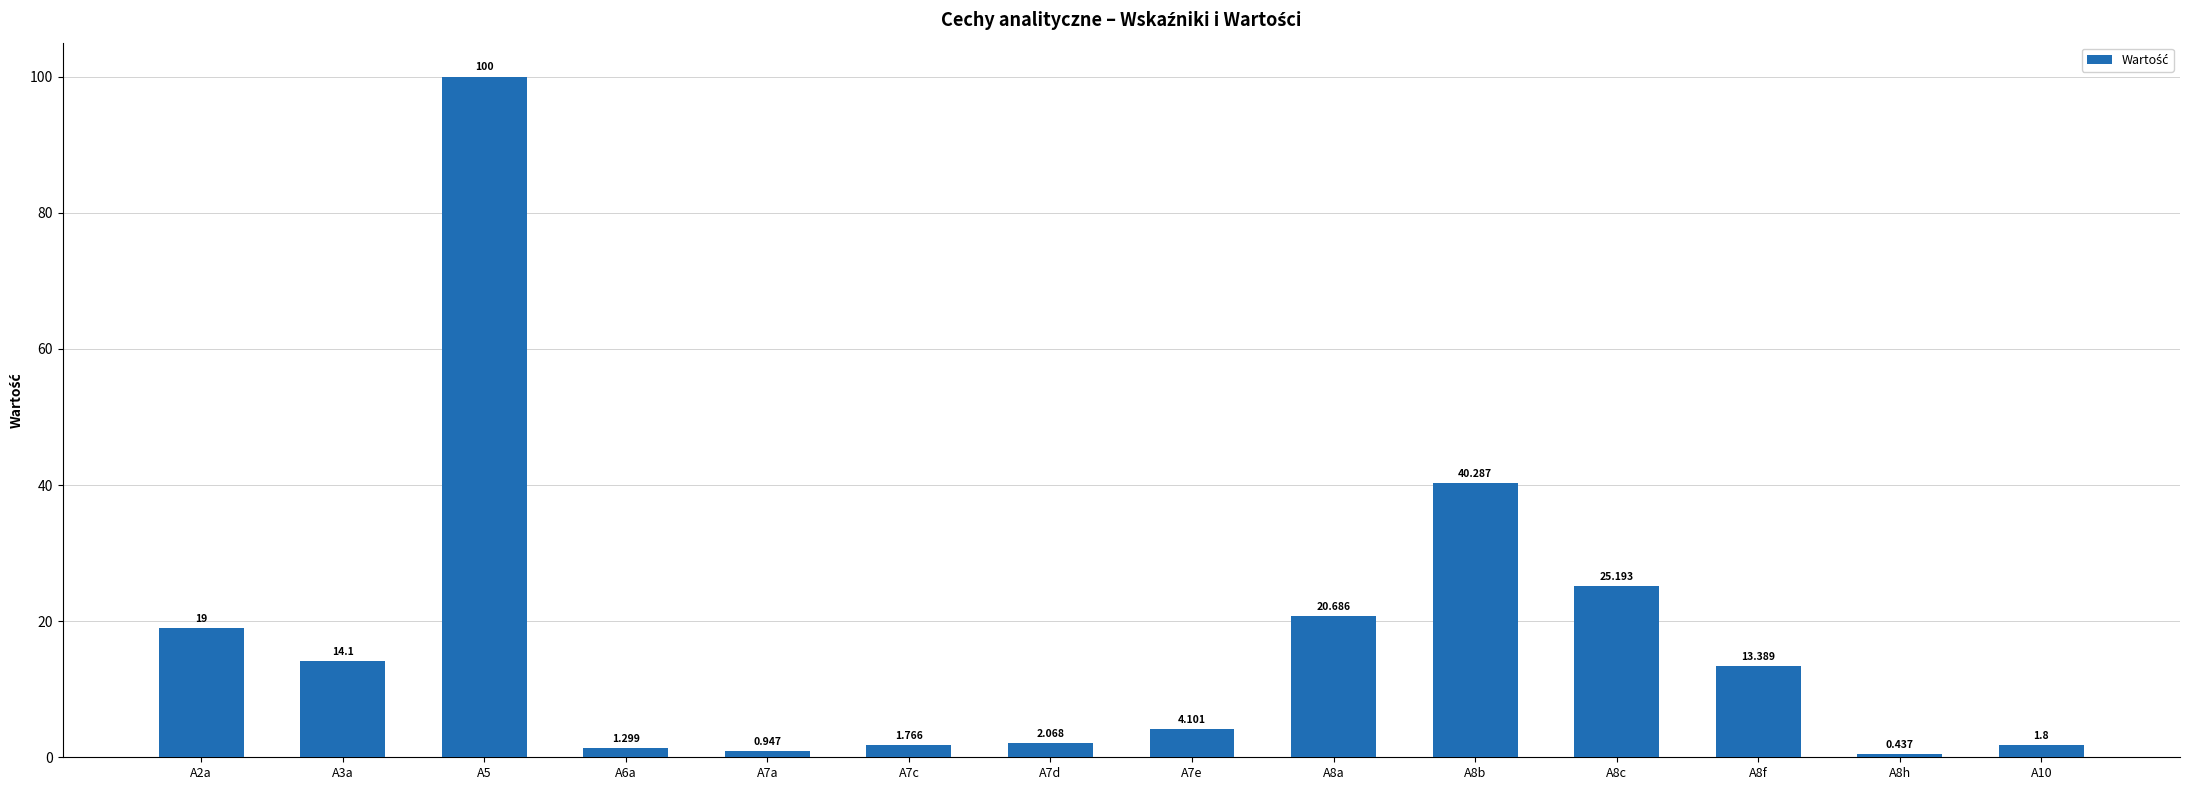

What is the label of the 10th bar from the right?

A7a